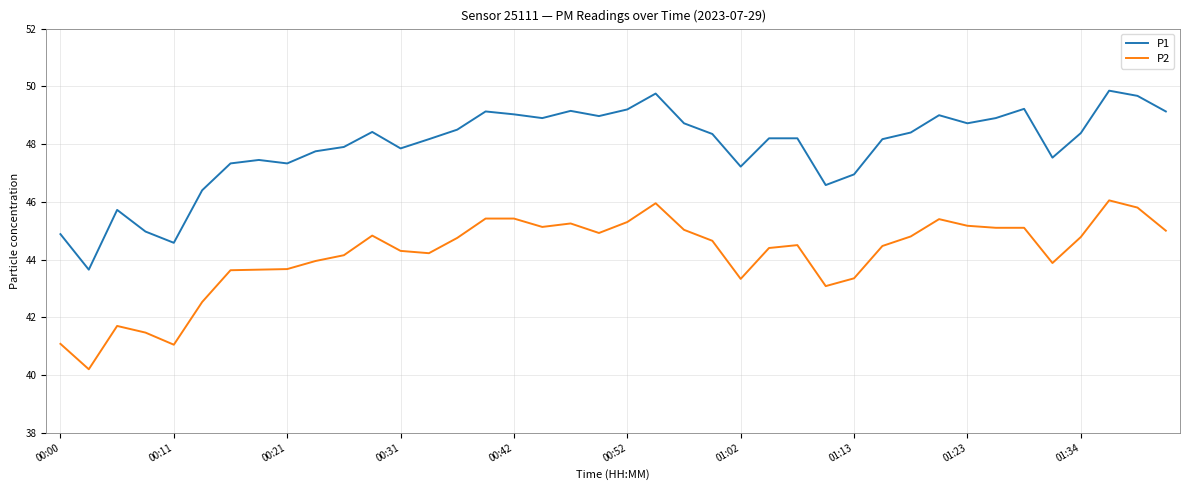

List the series in order of their overall mean, highest first.

P1, P2